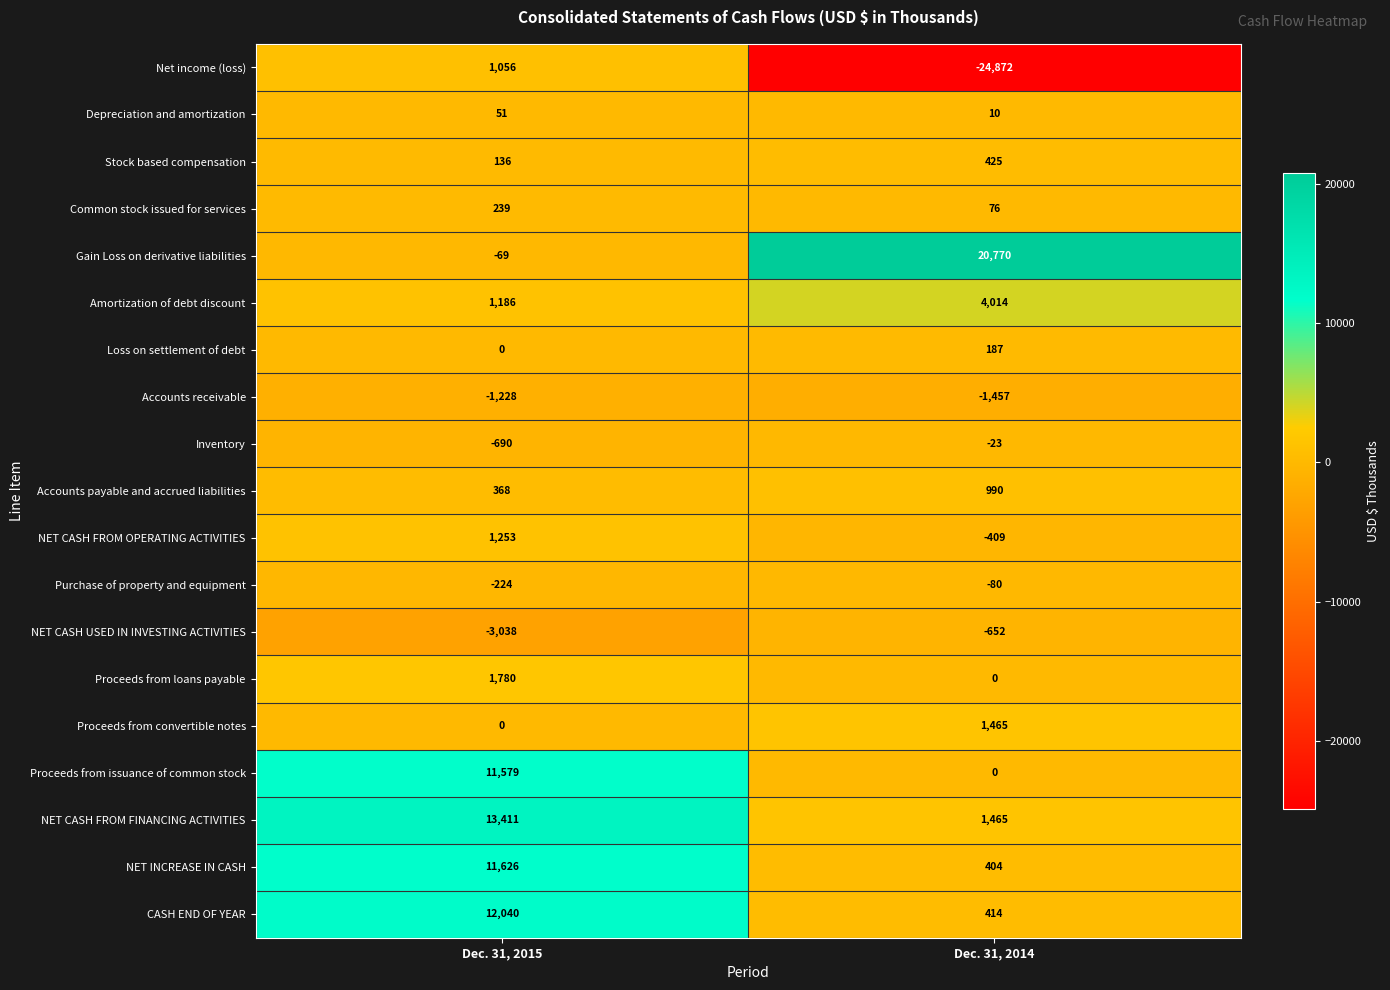

What is the difference between the Depreciation and amortization values at Dec. 31, 2015 and Dec. 31, 2014?

41